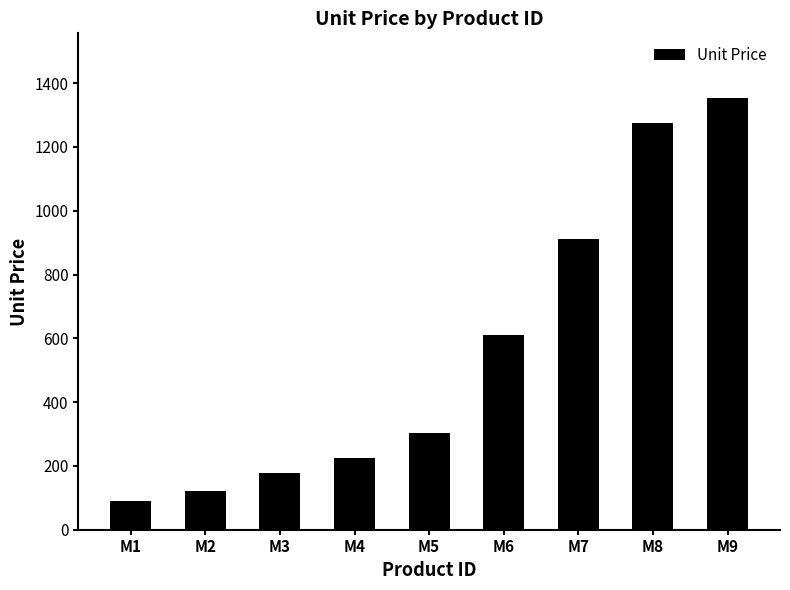

How many bars are there in total?

9